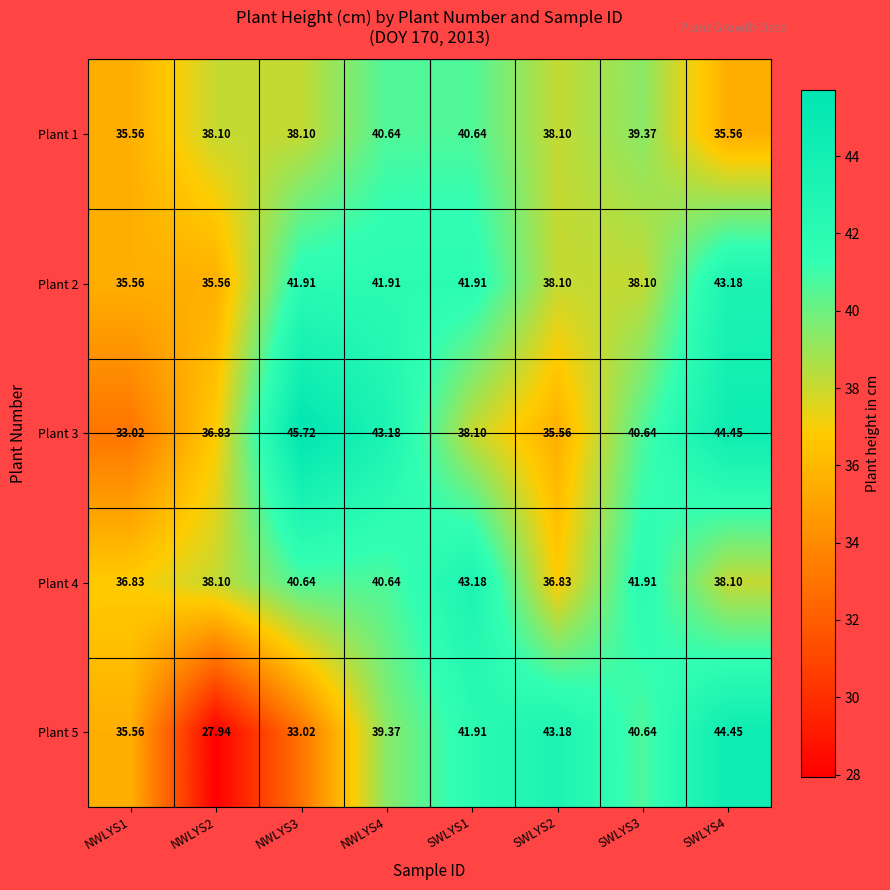

Is the value of Plant 1 at NWLYS4 greater than the value of Plant 3 at SWLYS4?

No